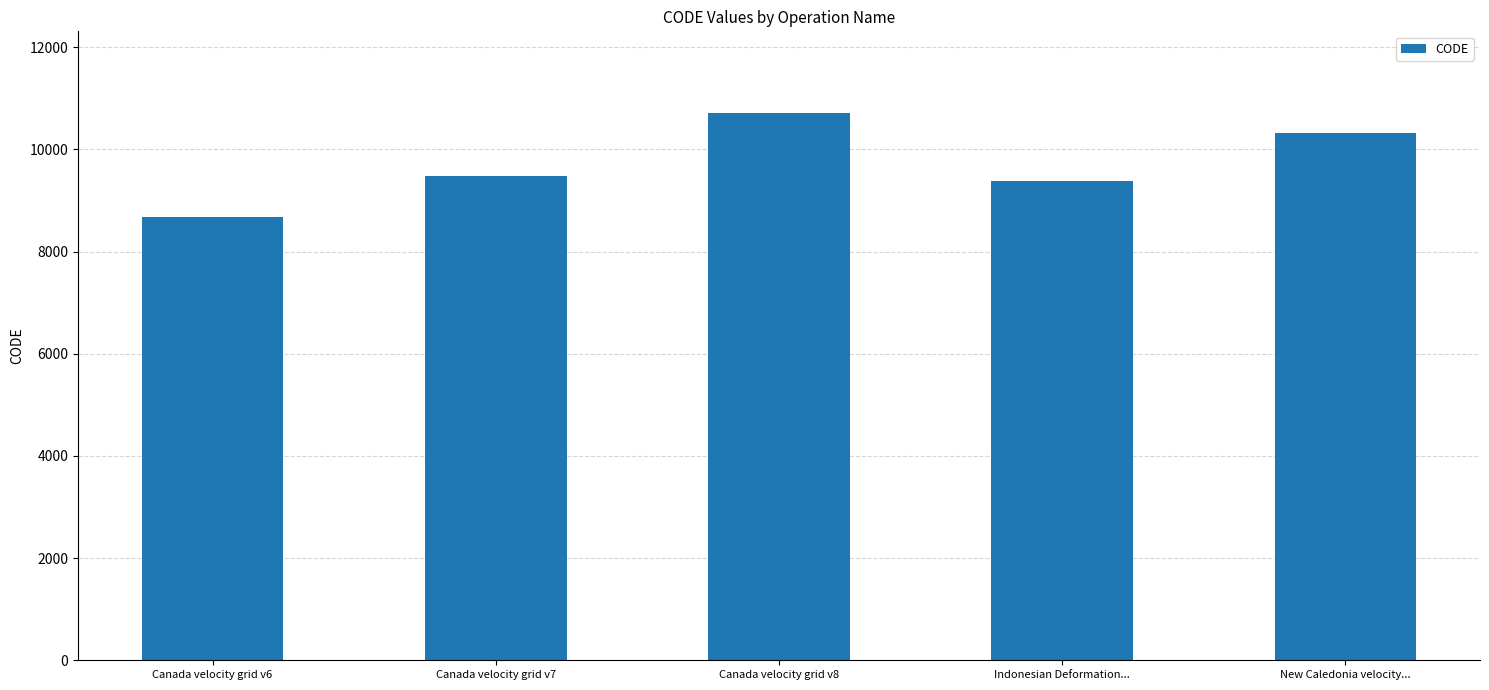

What is the approximate value at Canada velocity grid v6?

8676